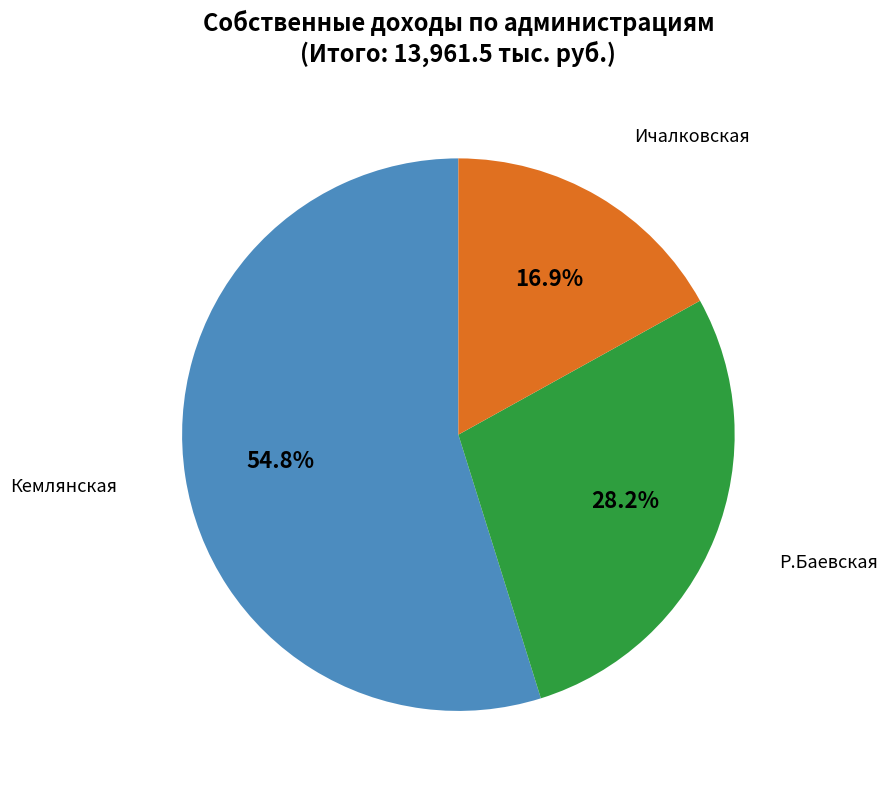

To the nearest percent, what is the average slice percentage?

33%